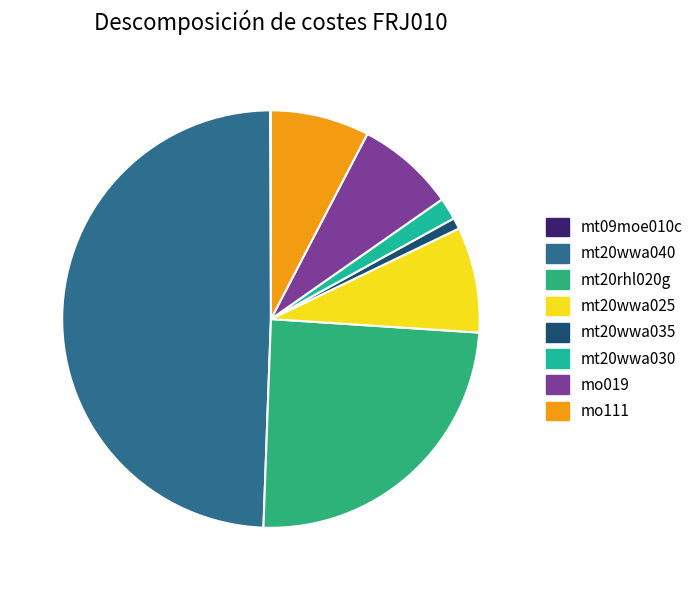

What is the total percentage of mo111 and mt20rhl020g?

32.2%